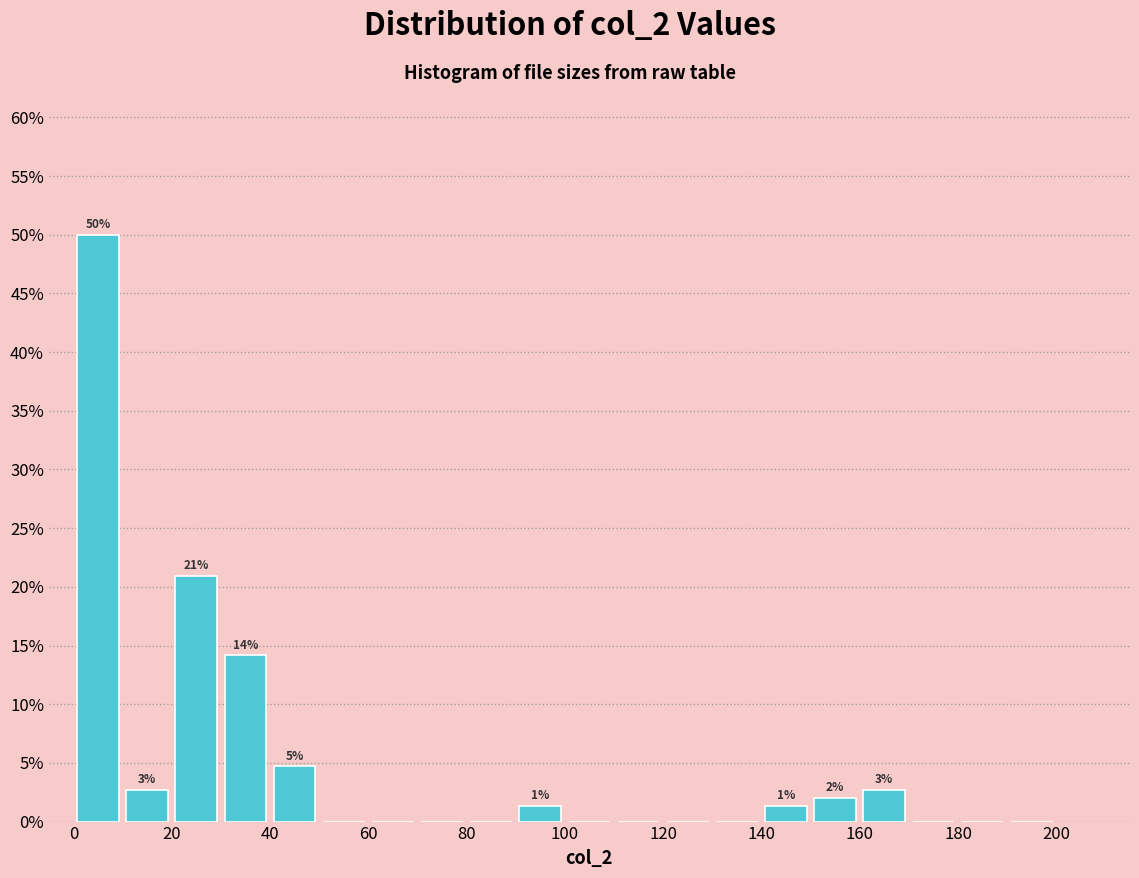

Which range on the x-axis has the tallest bar?

0 to 10